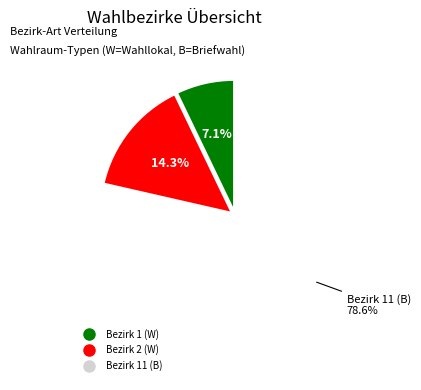

How many slices are in this pie chart?

3